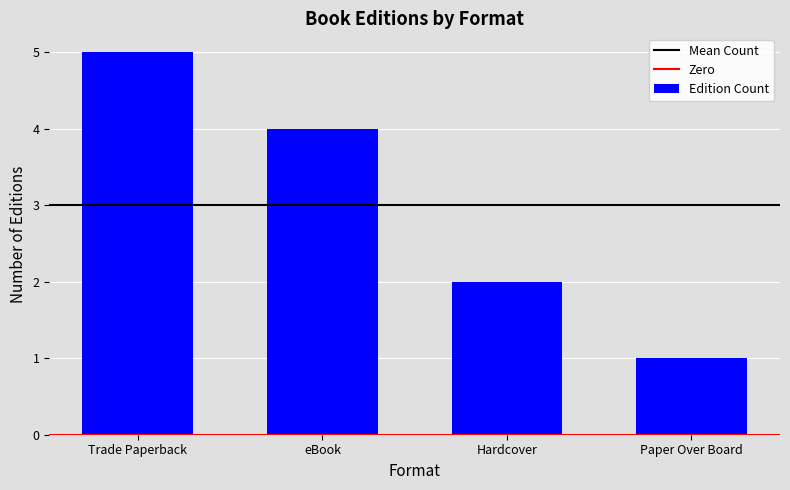

What is the change in value from Trade Paperback to eBook?

-1